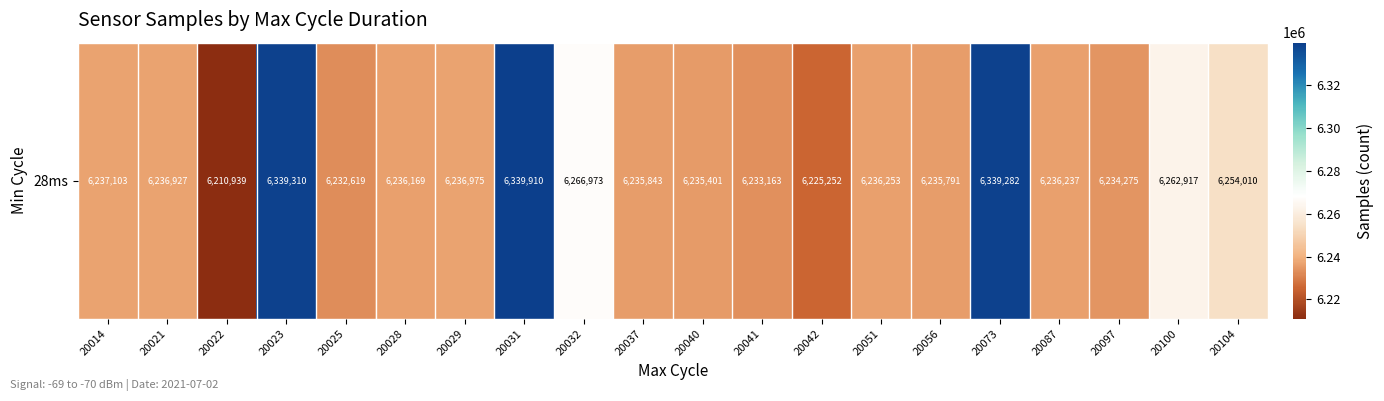

What is the minimum value shown in the chart?

6210939.0